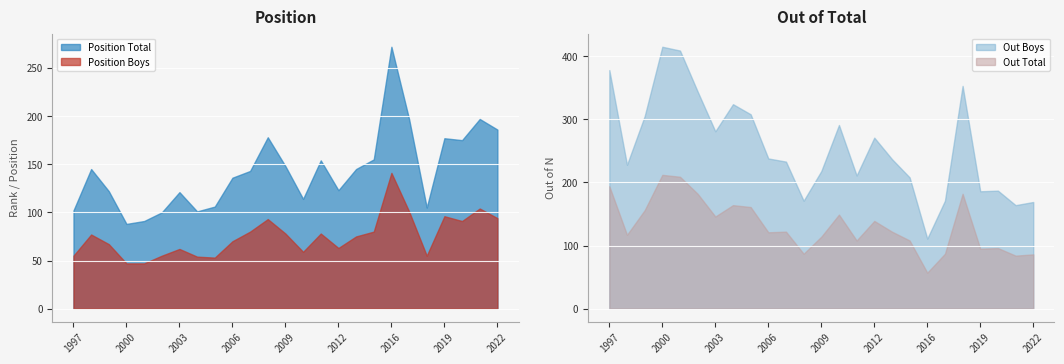

How many interior local valleys does the Position Boys series have?

5